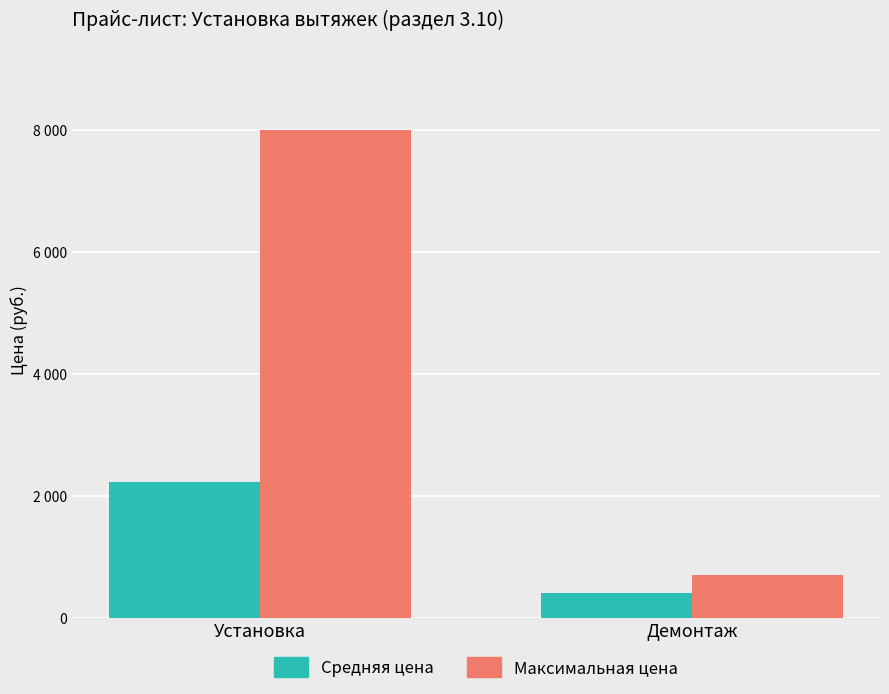

What is the value of the Средняя цена bar at the 2nd from the left?

400